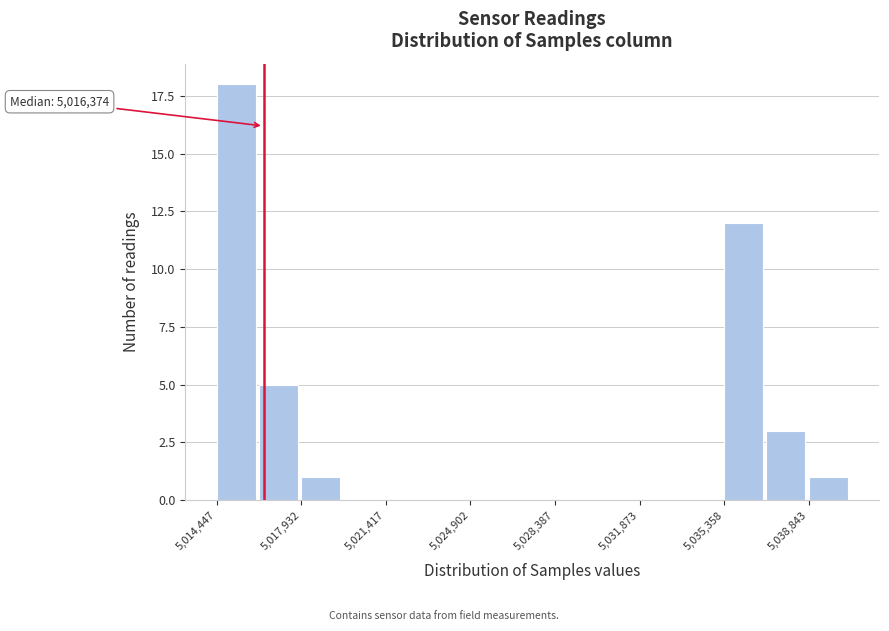

Around what value on the x-axis is the tallest bar? Give the approximate position of its centre, as read against the axis.

5015000